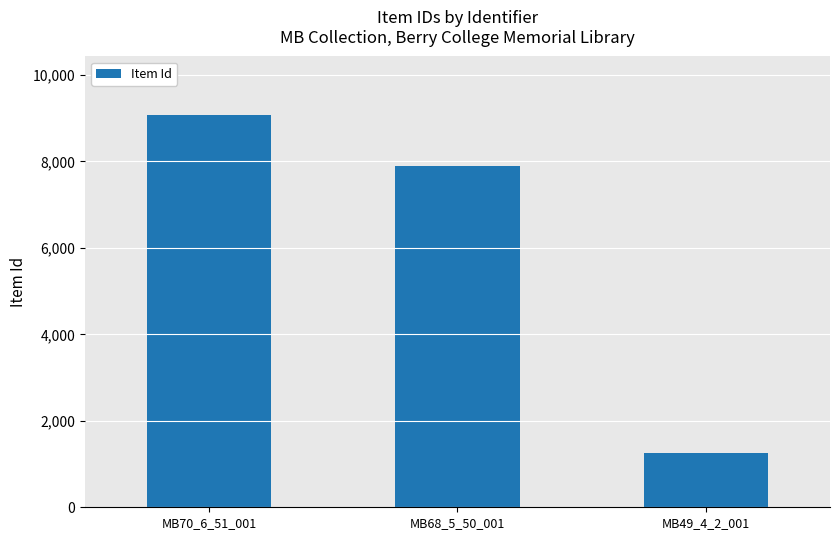

What is the sum of all values?

18208